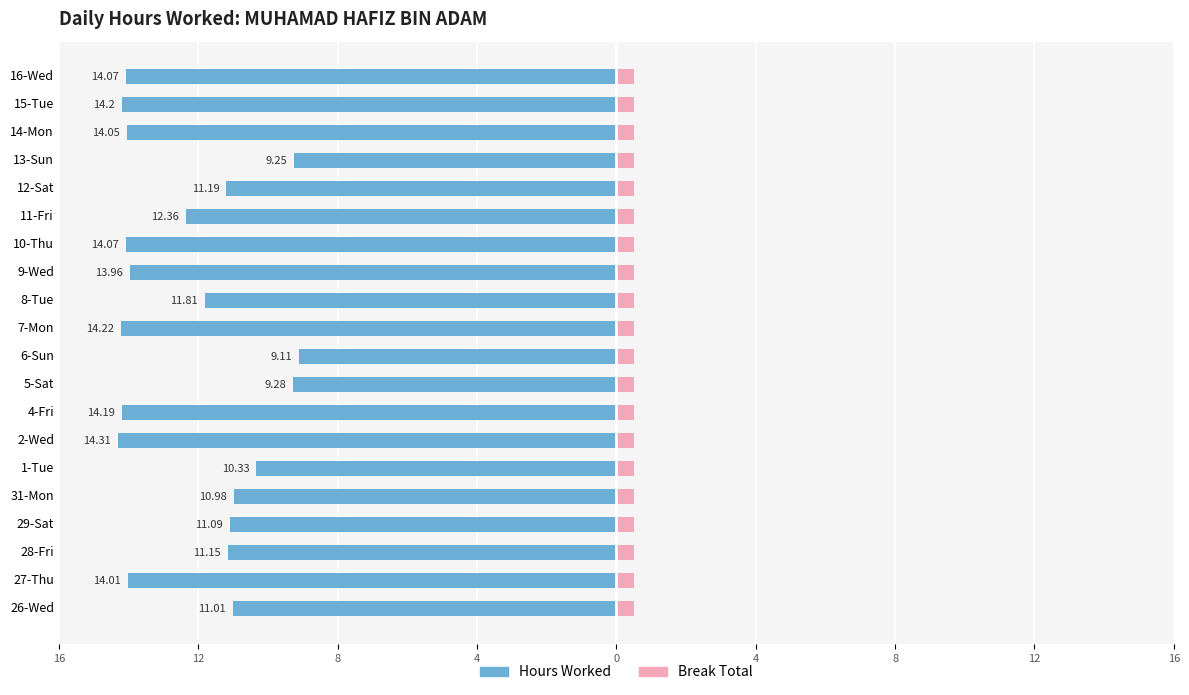

The Break Total series shows 0.6 at 12. True or false?

True